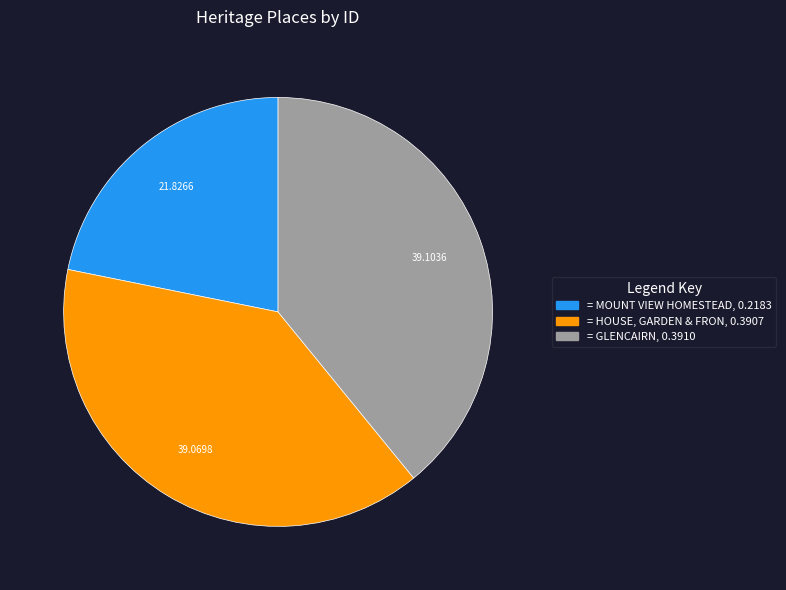

Is there a majority slice in this chart?

No